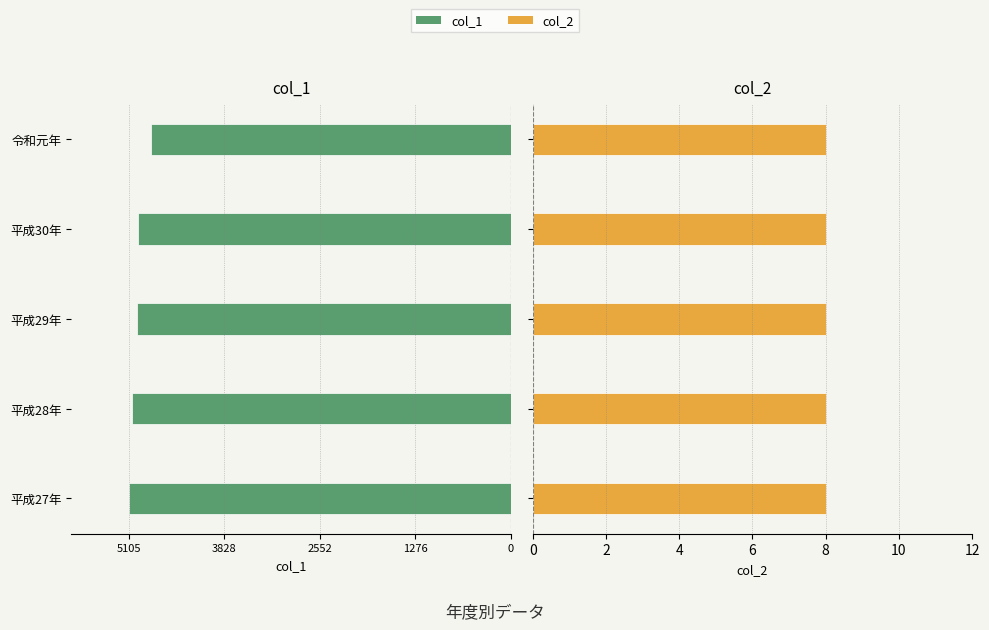

Is it true that col_2 equals 0.2 at 1276?

False